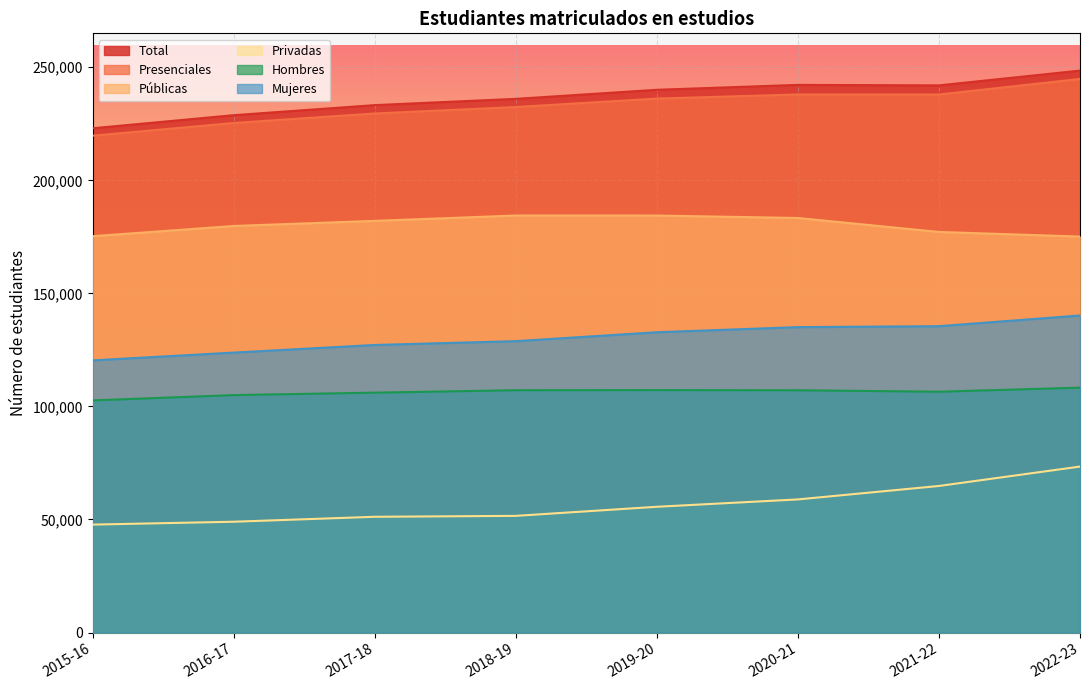

What value does the Privadas series have at 2018-19, to the nearest 50?

51600